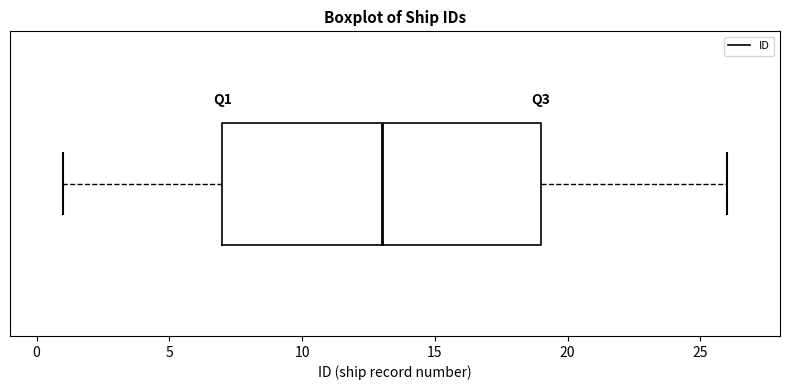

Transcribe this box plot: give where the median line is, the range the box spans, and where the two whiskers end, as read against the x-axis. The values are not printed on the chart, so give them approximately, as read against the axis.

median 13, box 7 to 19, whiskers 1 to 26